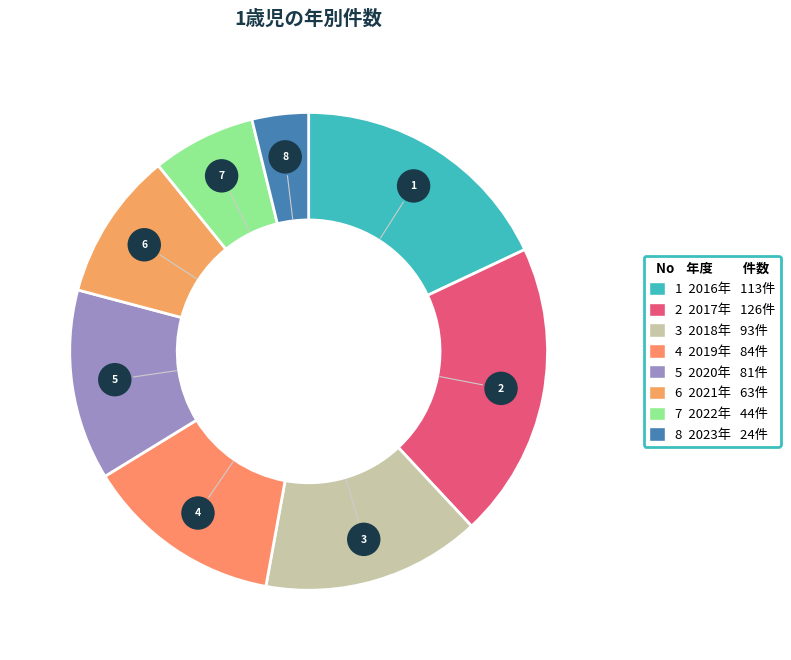

What percentage is the 2022年 slice, to the nearest percent?

7%